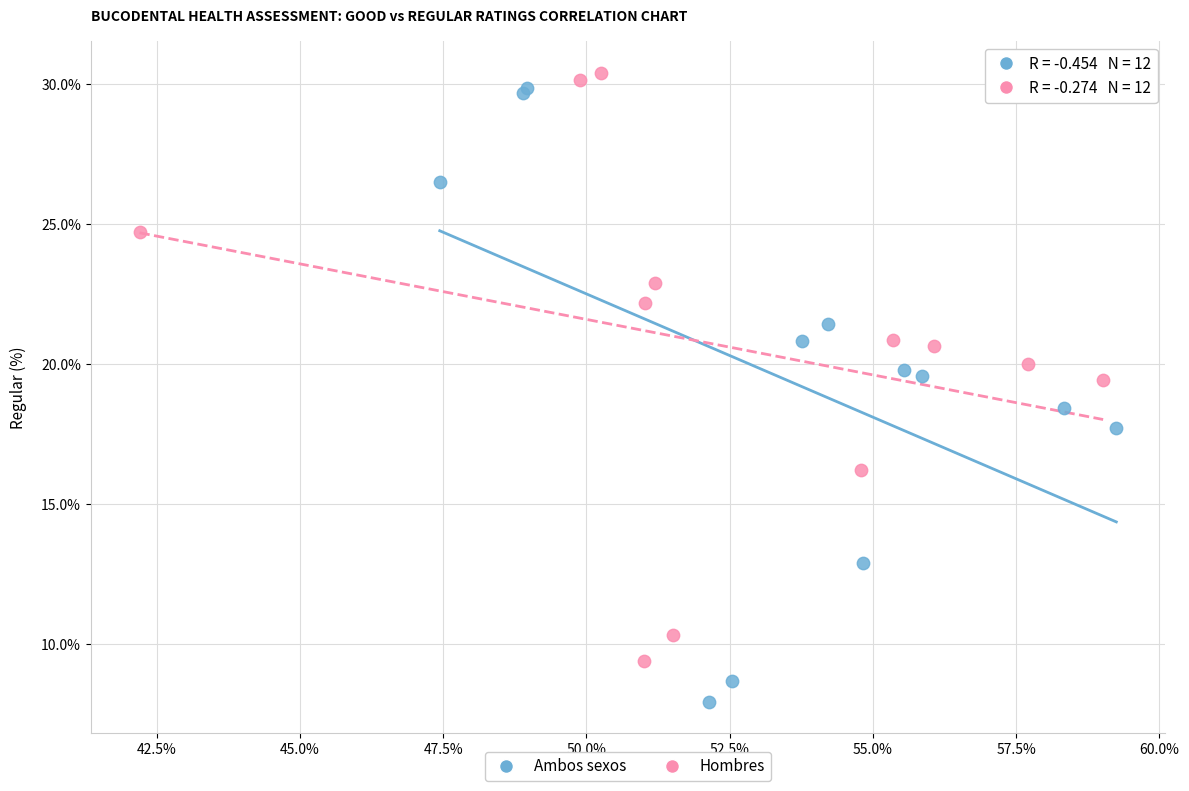

What are all the series names shown in the legend?

Ambos sexos, Hombres